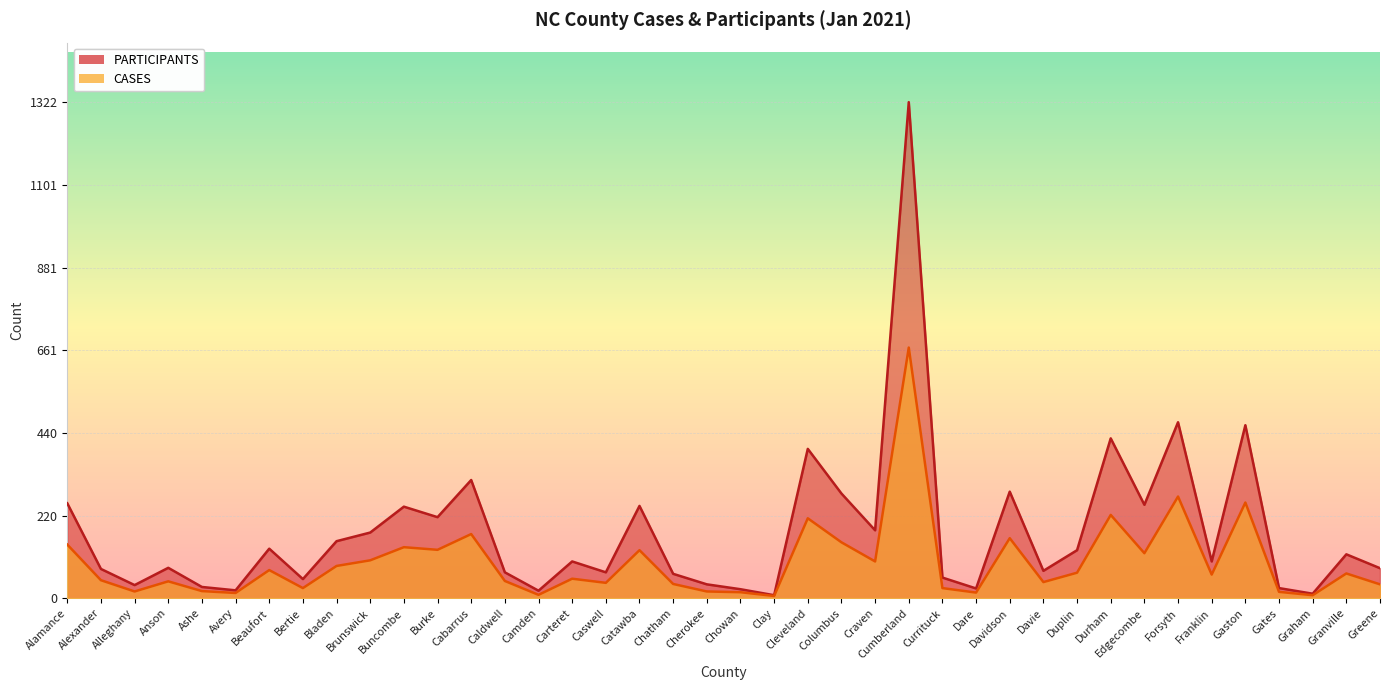

Reading right to left, what are all the values shown in this chart?

PARTICIPANTS: 80	117	12	27	461	98	469	249	426	128	73	284	26	55	1322	181	279	398	8	24	37	65	246	69	98	20	69	315	216	244	175	152	51	132	21	30	81	35	78	253
CASES: 37	66	8	17	255	63	271	120	222	68	43	160	15	27	668	98	149	213	6	16	18	38	128	41	52	9	46	171	129	136	101	86	27	75	14	19	45	18	48	143